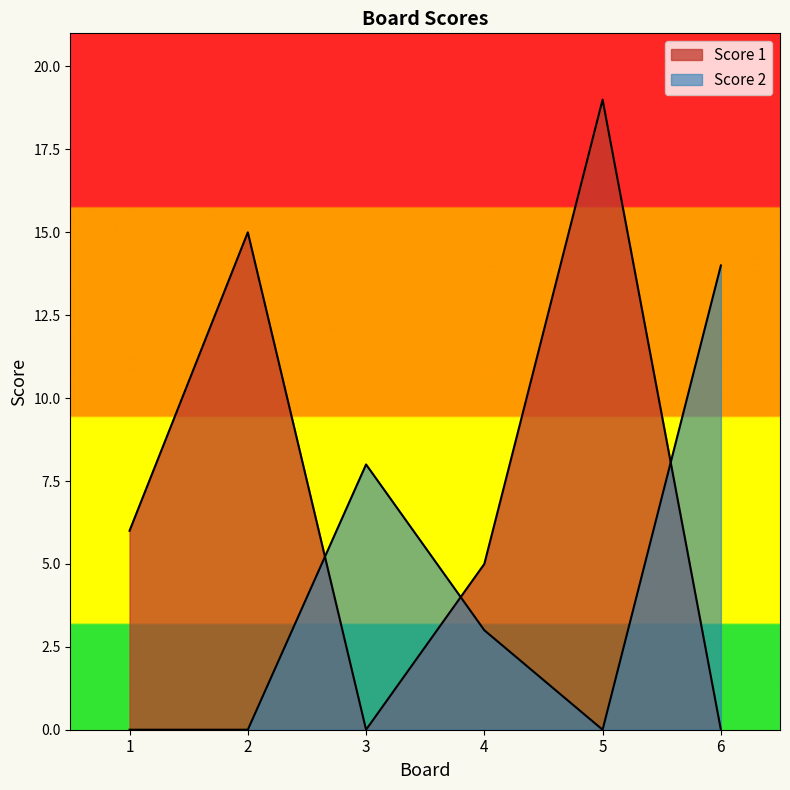

At 3, list the series in order from largest to smallest.

Score 2, Score 1